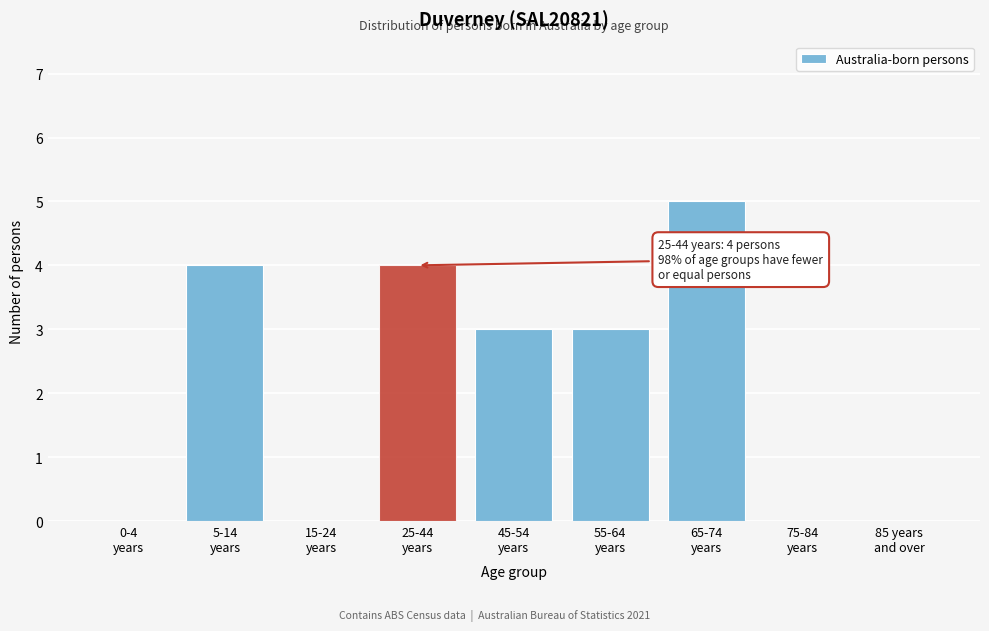

How many distinct data groups are displayed?

1